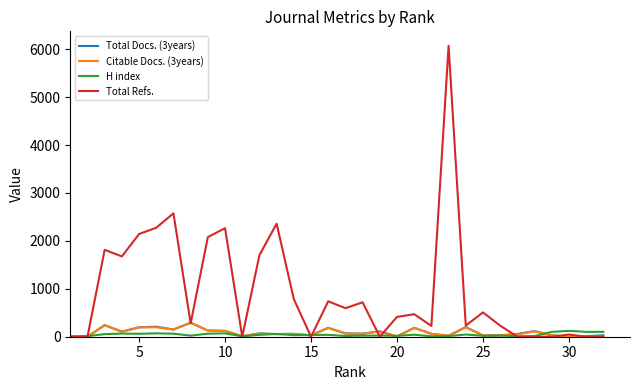

Which series has the widest spread of values?

Total Refs.